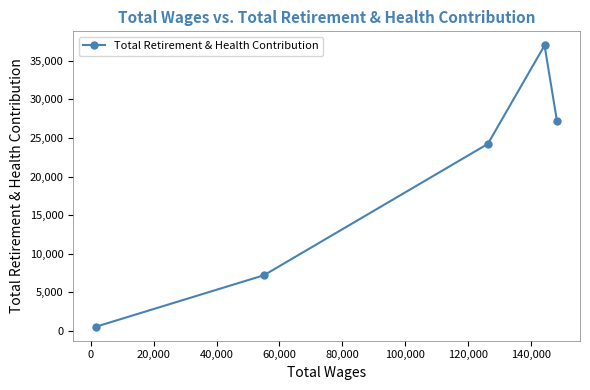

What is the maximum value shown in the chart?

36995